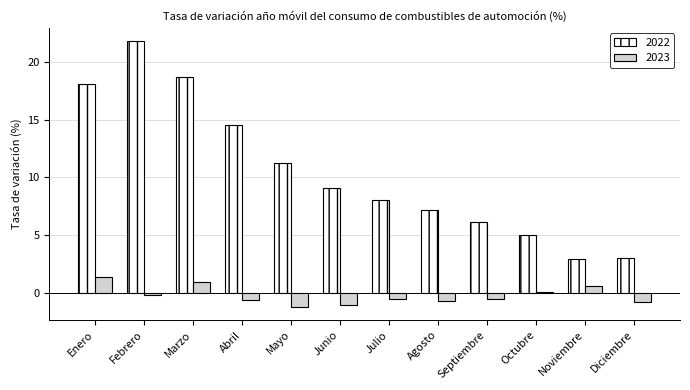

Which series has the widest spread of values?

2022